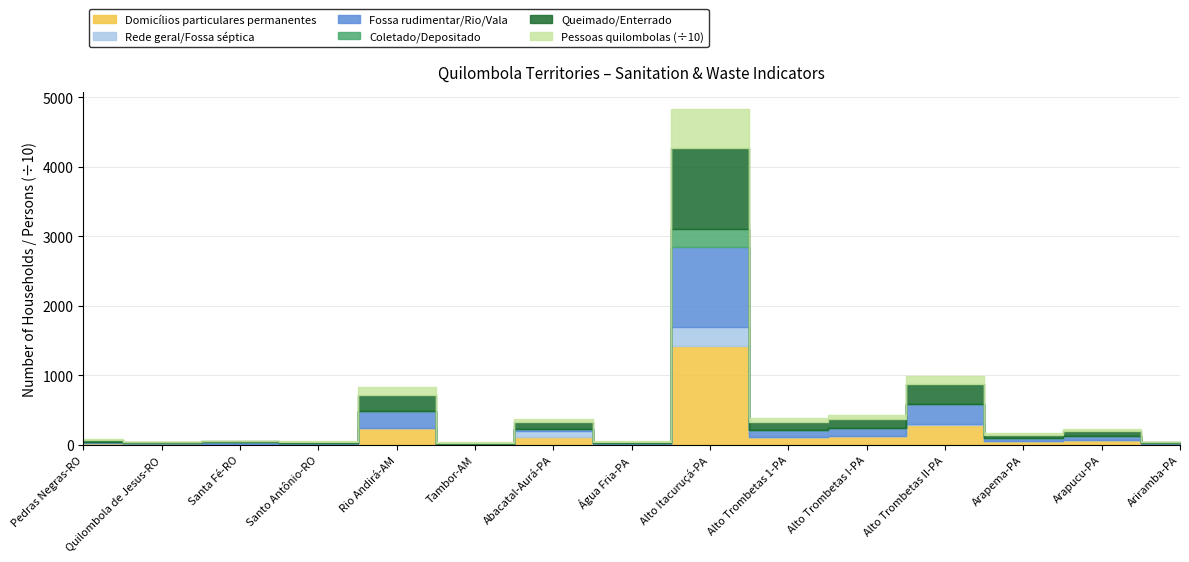

What is the sum of all Queimado/Enterrado values?

2273